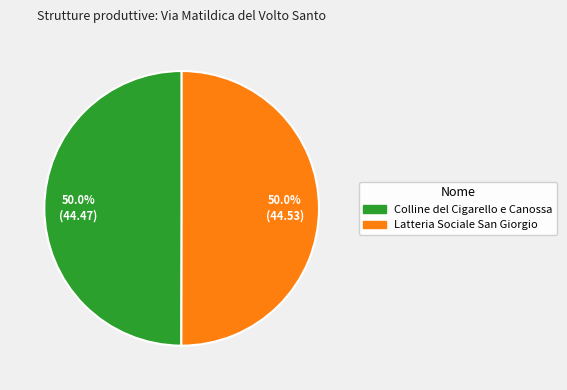

How much of the chart is everything except Latteria Sociale San Giorgio?

50.0%